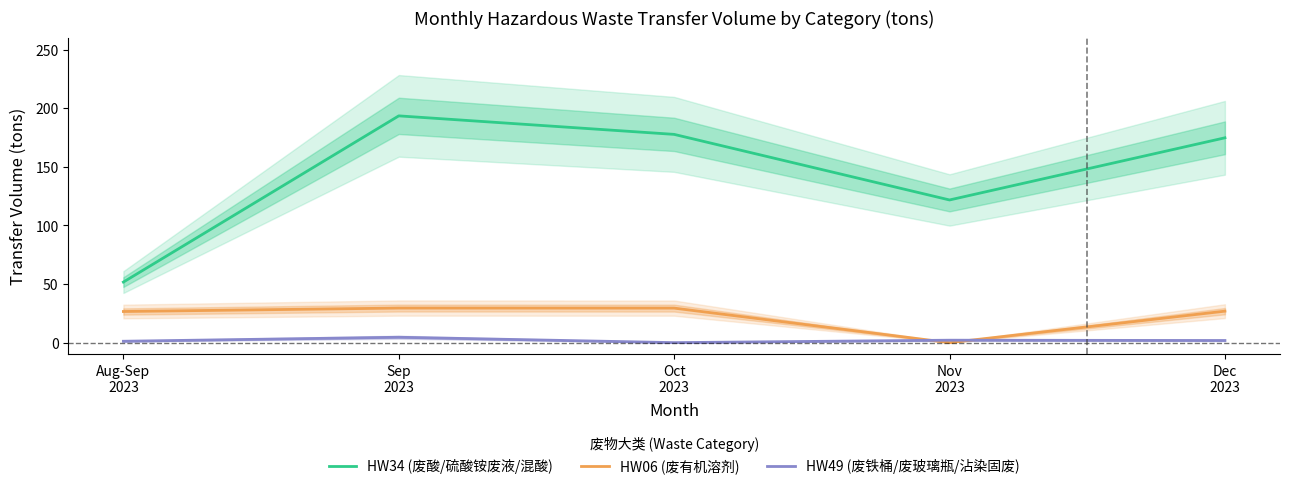

Does the chart display data point markers on the line(s)?

No